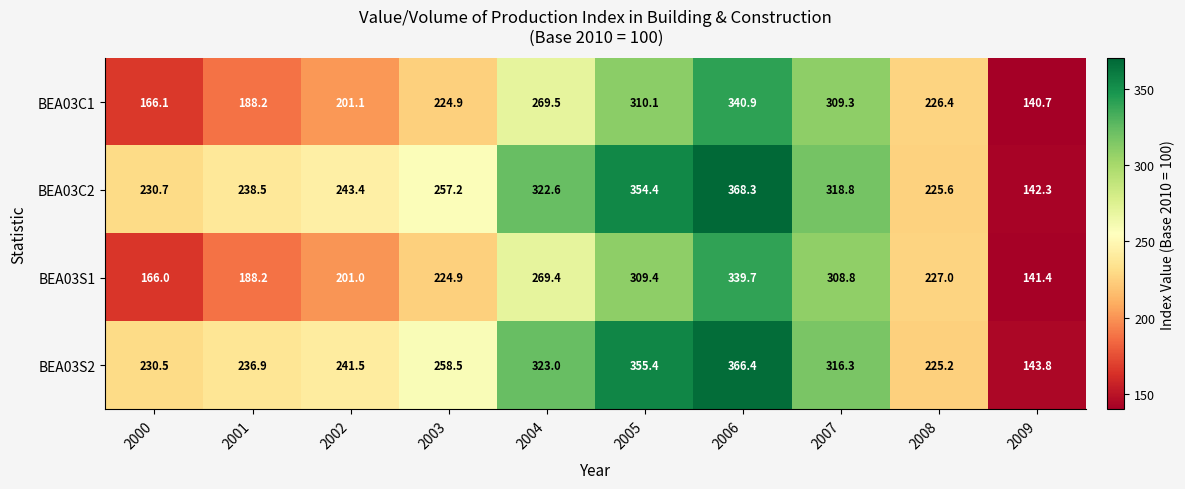

Read the BEA03S2 value at 2005.

355.4